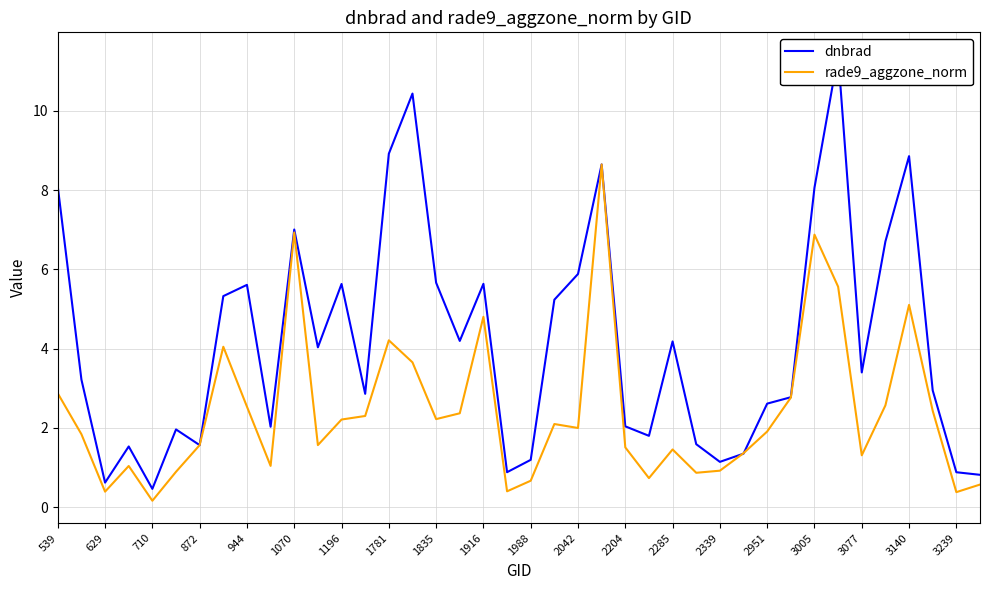

What is the maximum value for rade9_aggzone_norm?

8.6